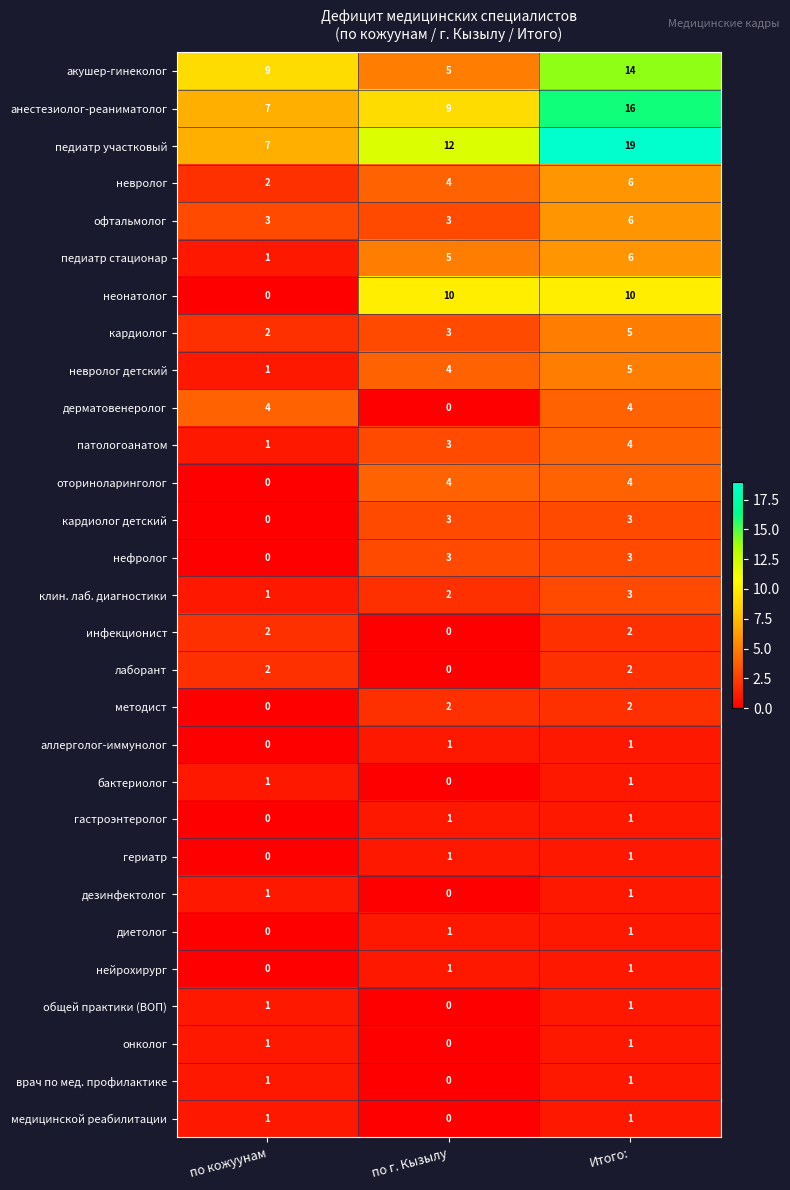

Where is оториноларинголог nearest to the value 2?

по кожуунам